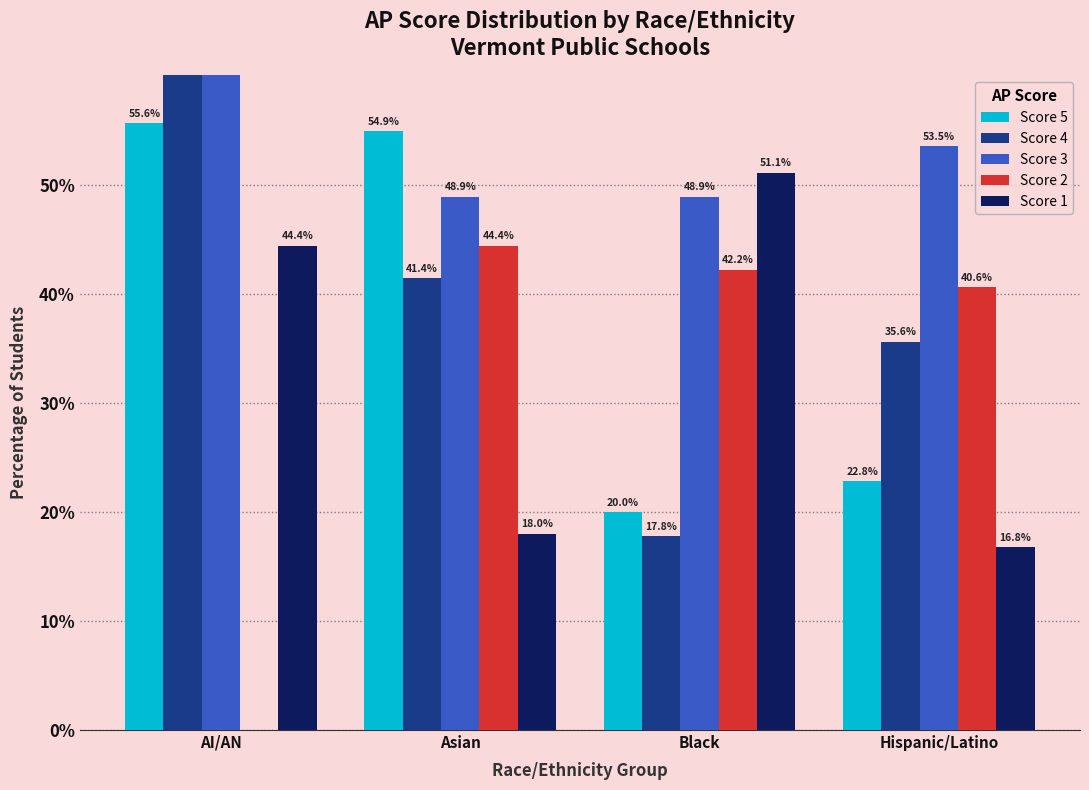

How many distinct data groups are displayed?

5